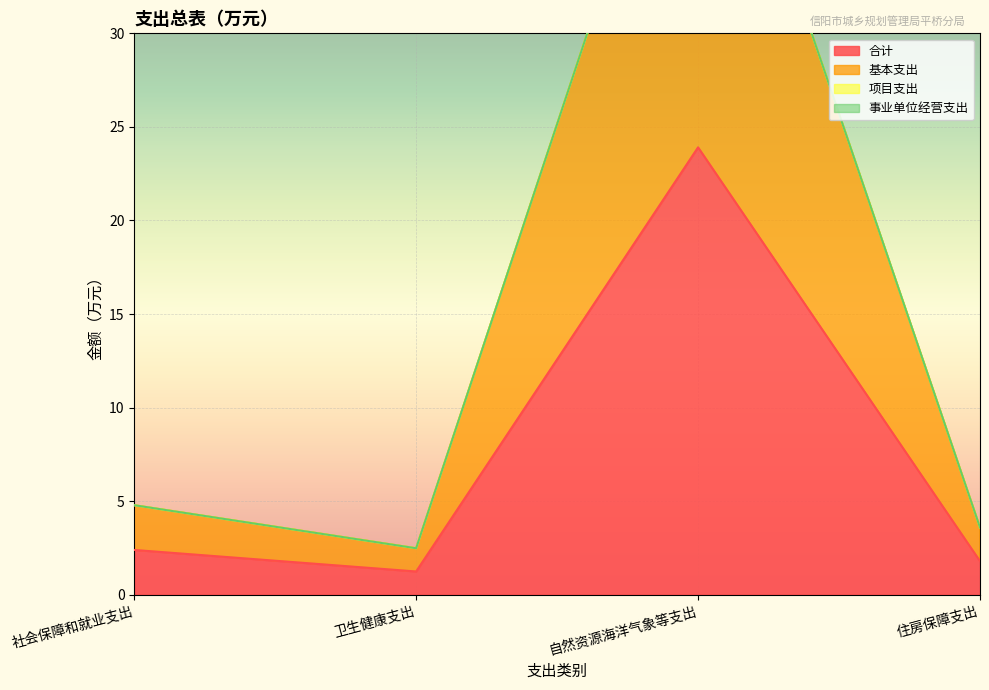

At which category does 基本支出 reach its first local valley?

卫生健康支出